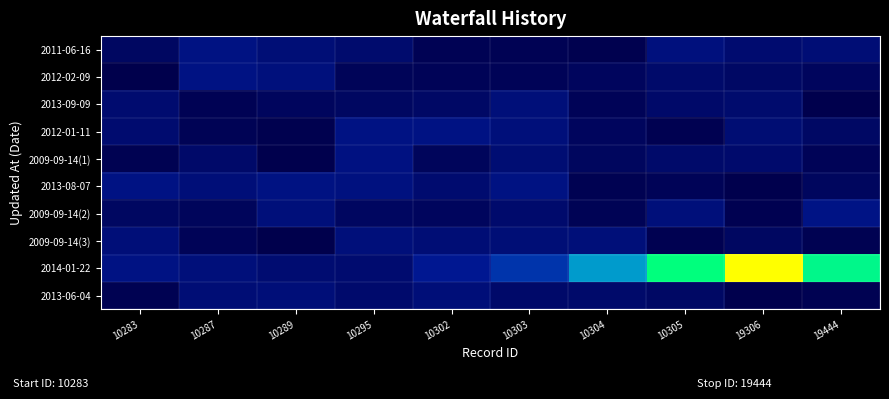

What is the difference between the highest and lowest values at 10304?

0.5